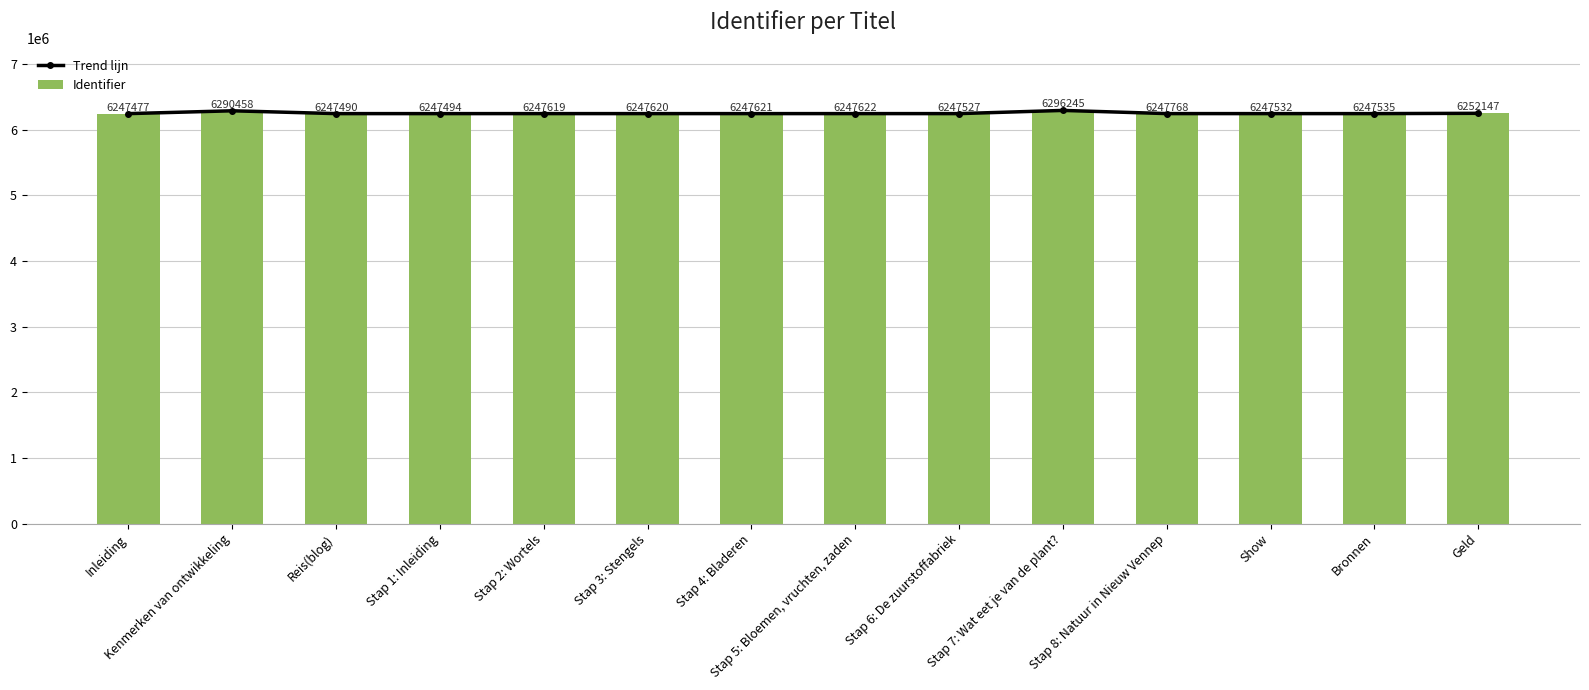

What is the difference between the maximum and minimum values in the Identifier series?

48768